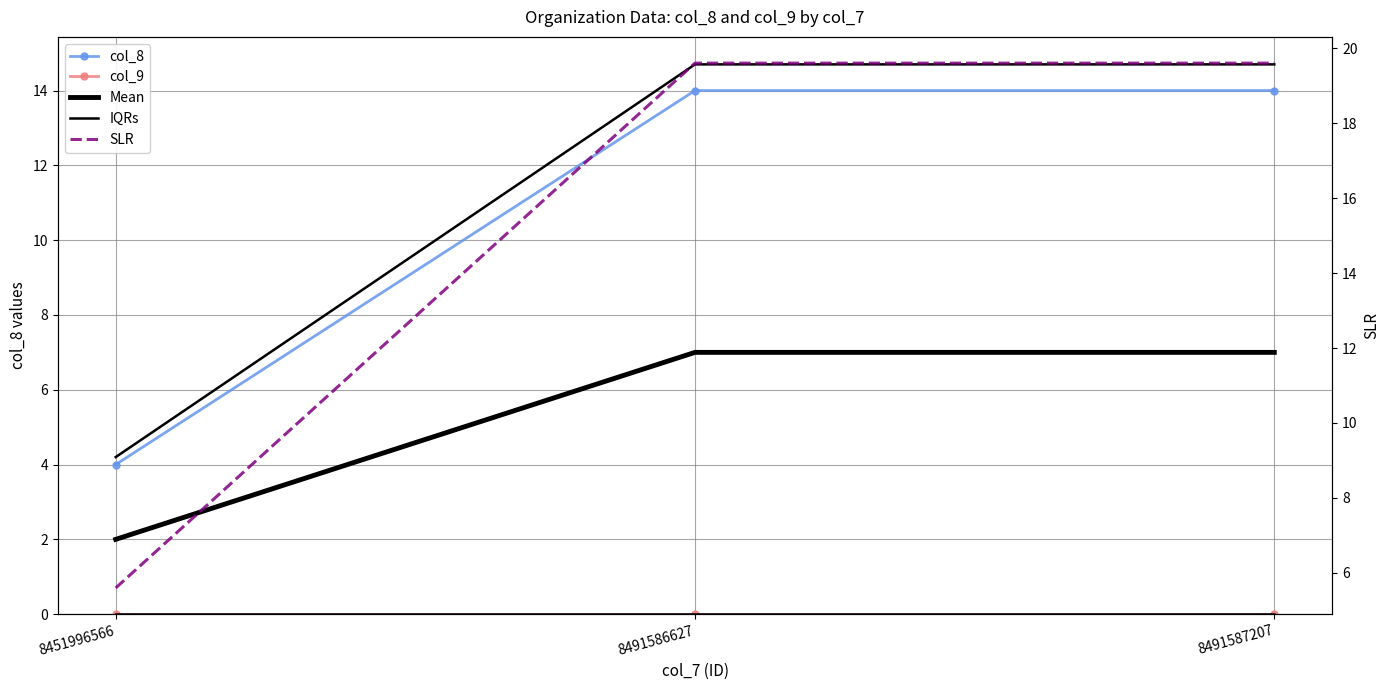

The IQRs series shows 7.9 at 8491586627. True or false?

False